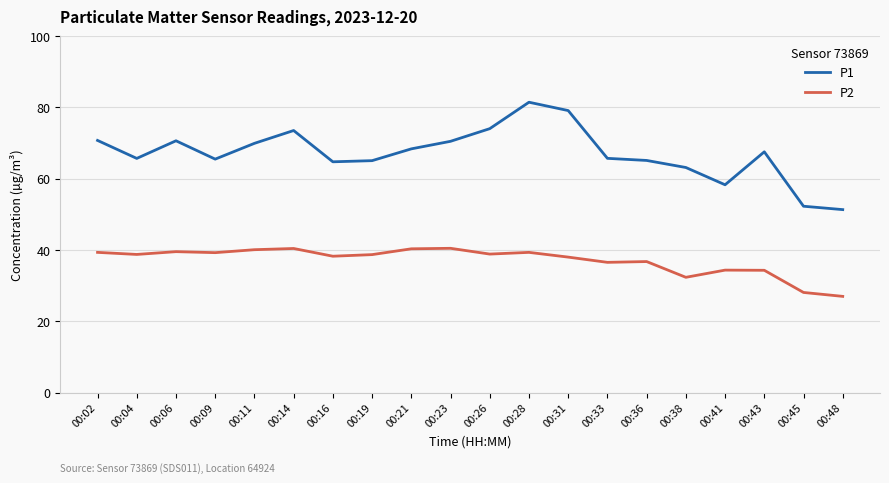

True or false: P2 and P1 cross at least once.

False